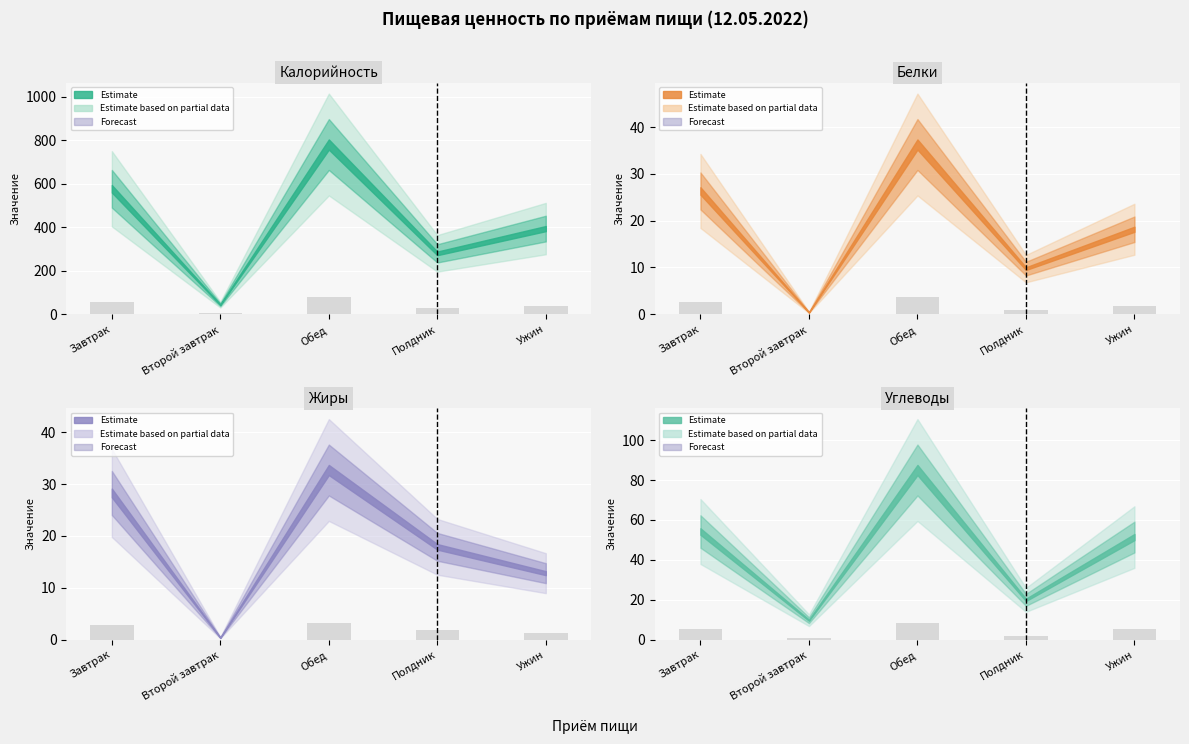

Rank the categories by Углеводы value from lowest to highest.

Второй завтрак, Полдник, Ужин, Завтрак, Обед